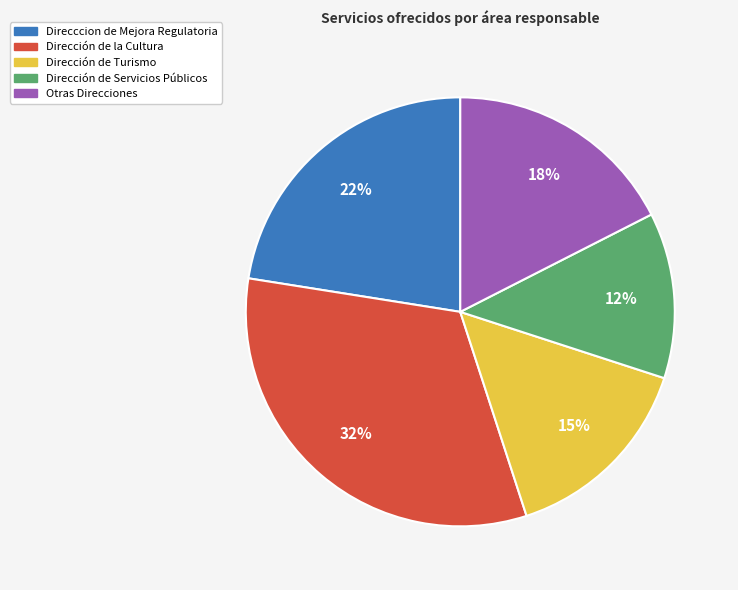

Does Dirección de Turismo represent more than half of the total?

No